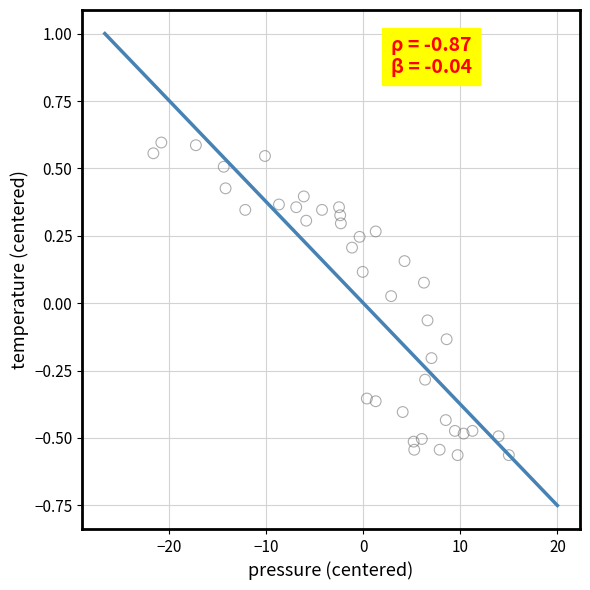

What is the range of X values (max minus min)?

36.6